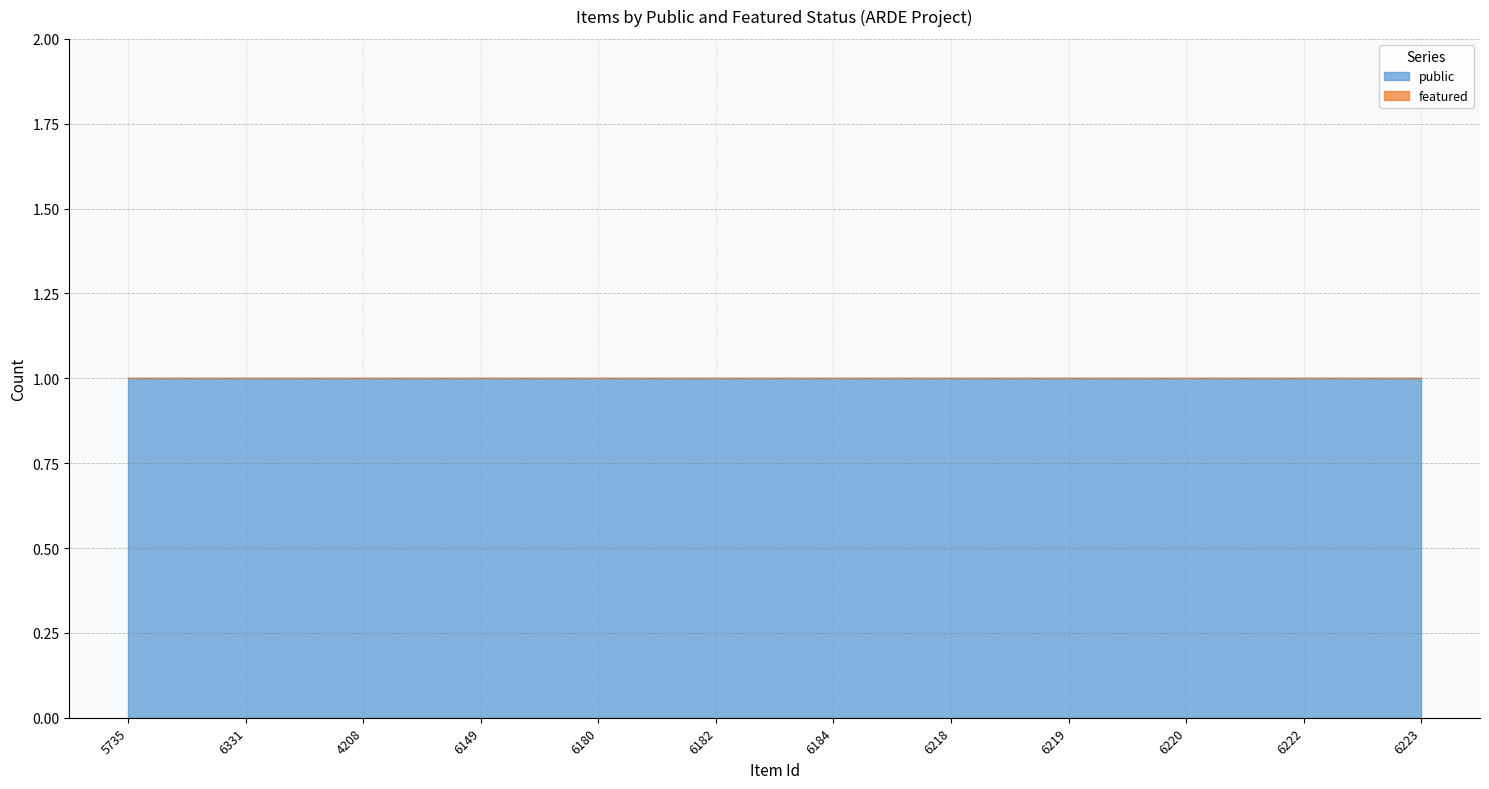

The featured series shows 0 at 6331. True or false?

True